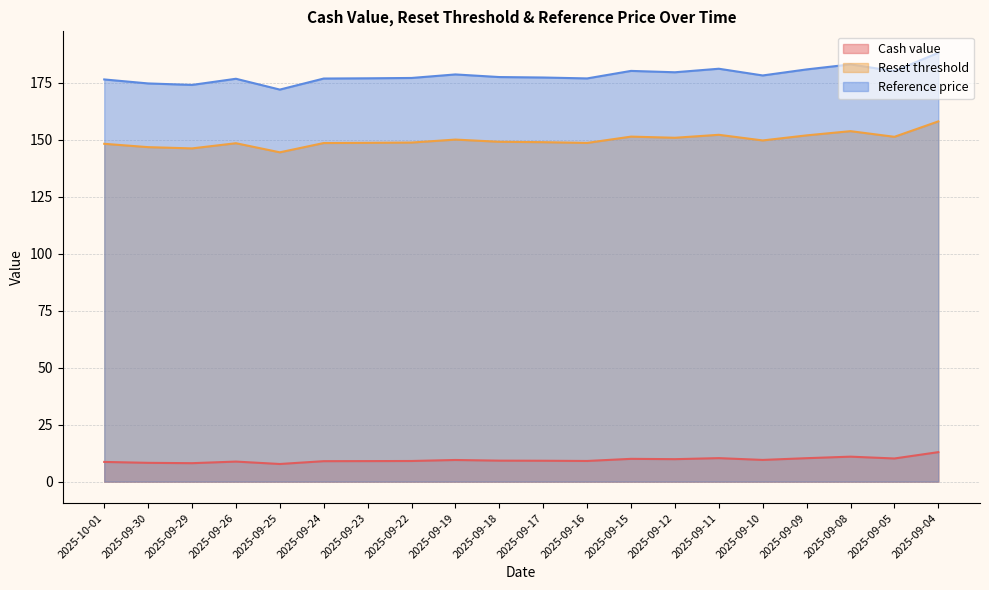

Where is Cash value nearest to the value 10?

2025-09-15